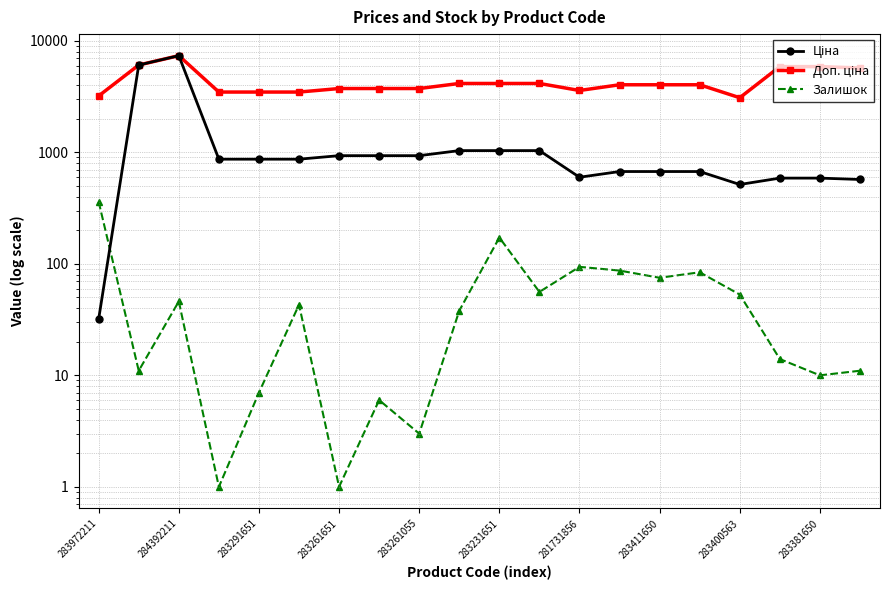

How many values in the Залишок series are below 43?

10